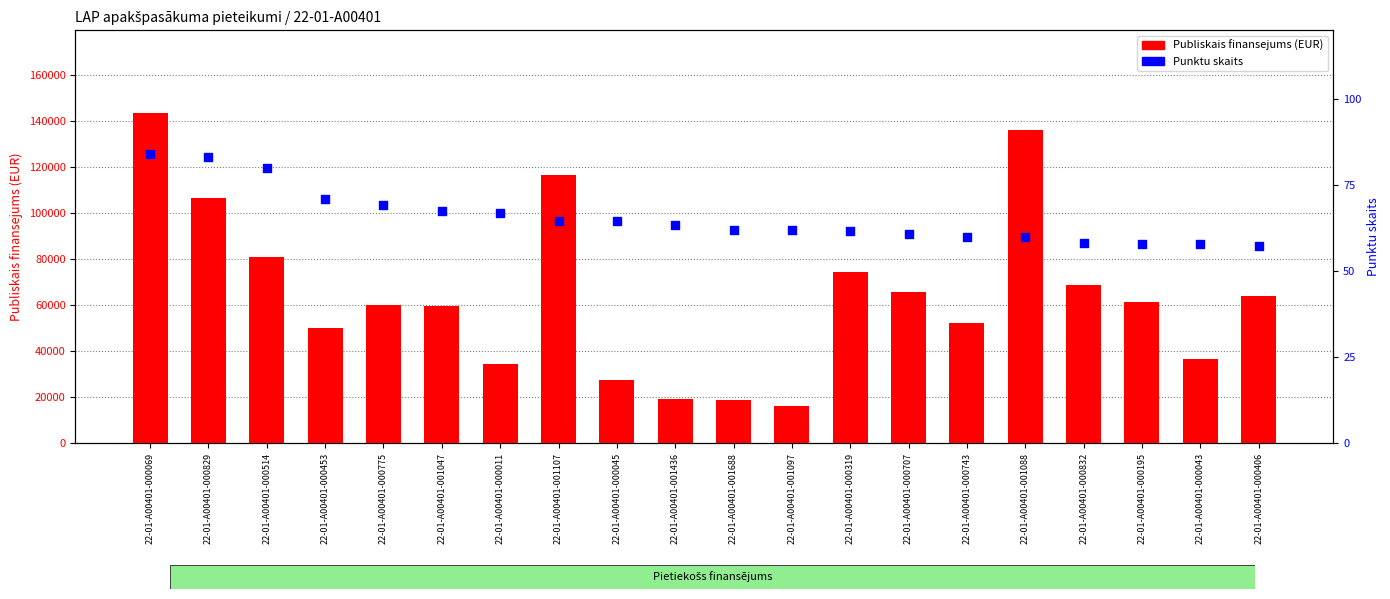

Which series reaches the minimum Y coordinate?

Punktu skaits